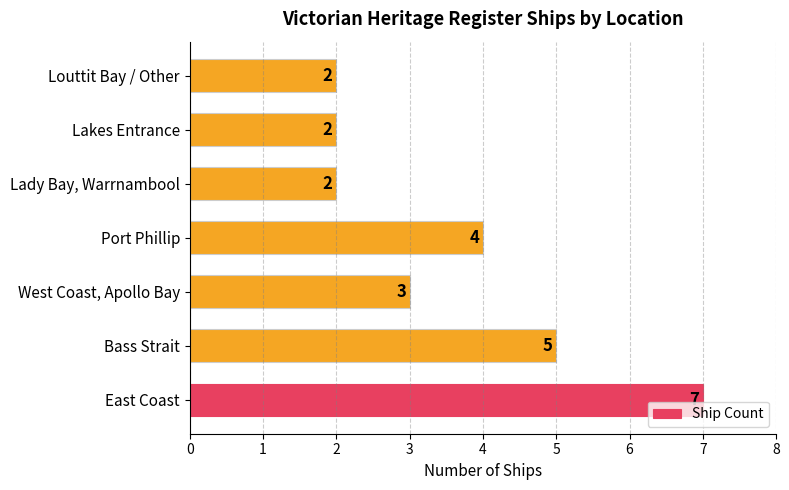

What is the sum of all values?

25